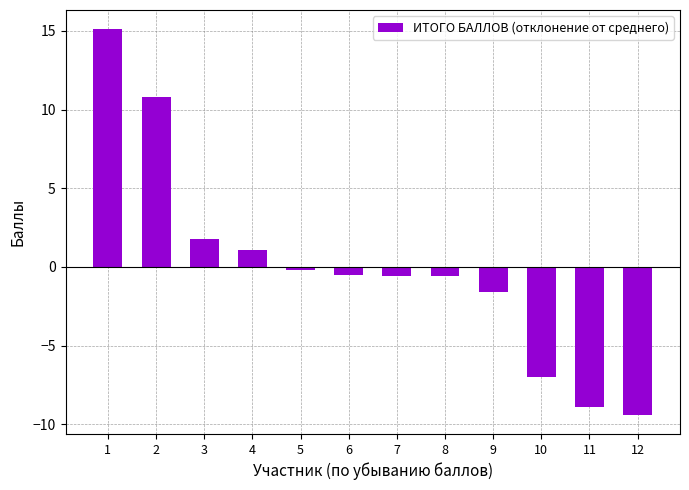

How many values exceed 0?

4